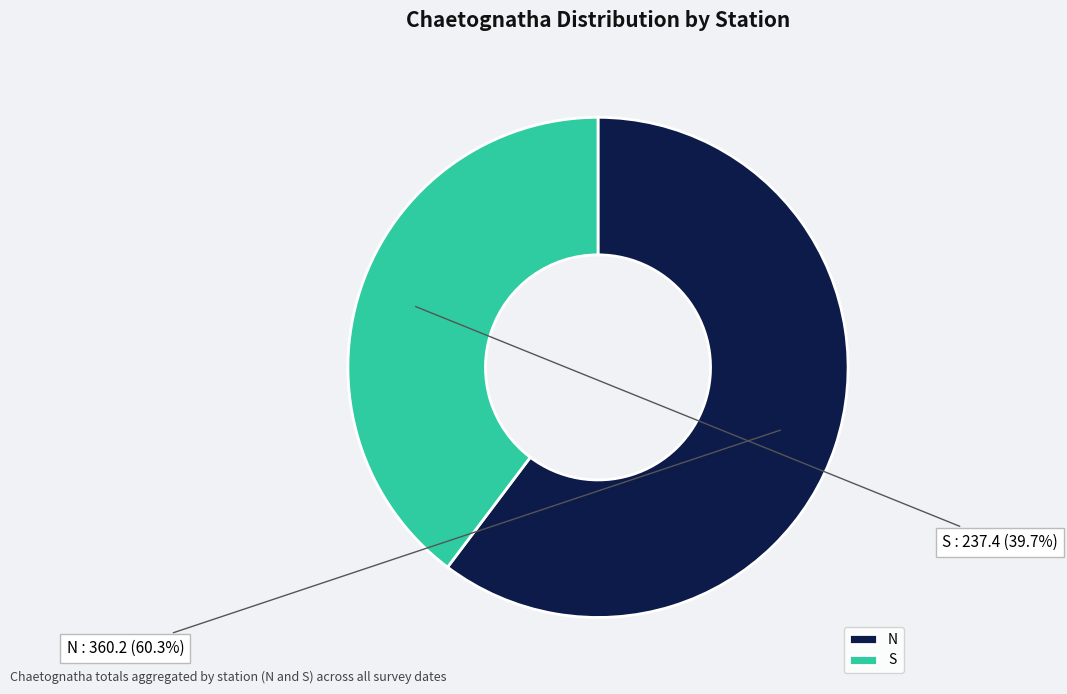

Is there any slice that represents more than half of the pie?

Yes